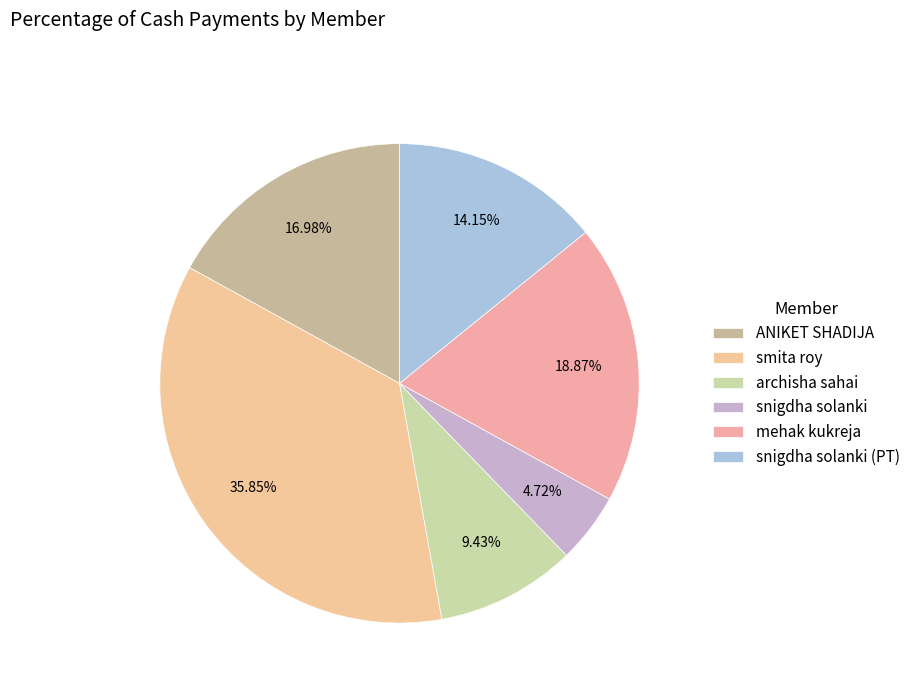

Is it true that mehak kukreja is 19% of the pie?

True